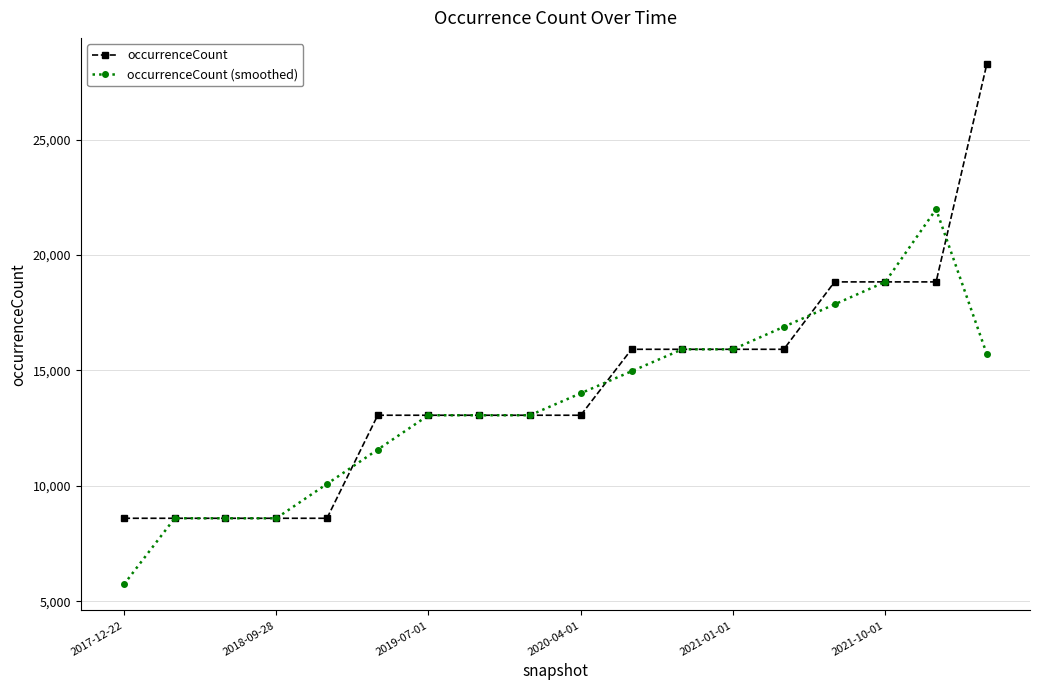

Rank the series by their average value, from highest to lowest.

occurrenceCount, occurrenceCount (smoothed)